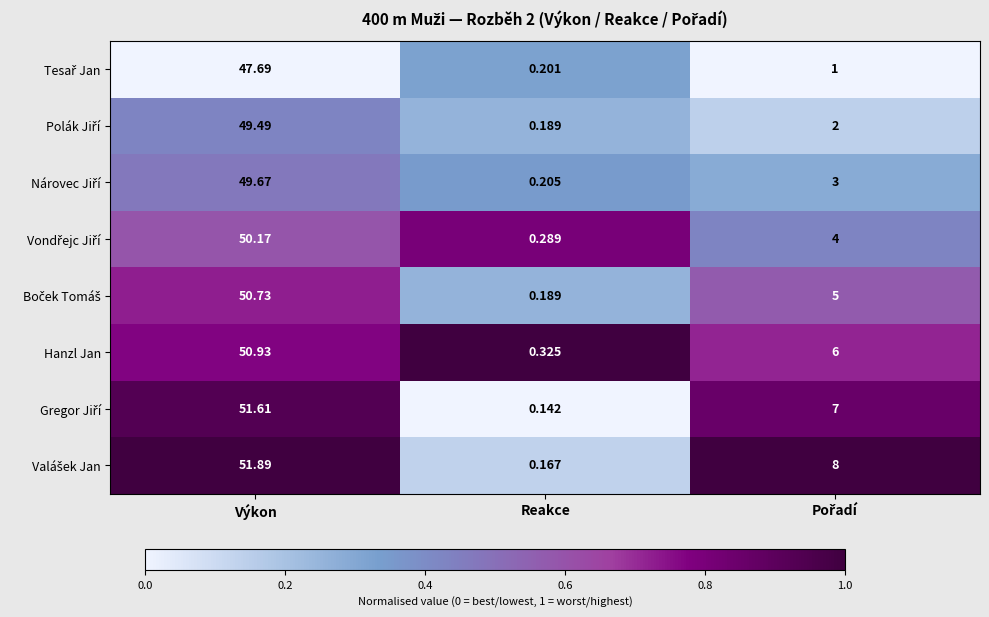

At which category is the sum across all series the highest?

Výkon